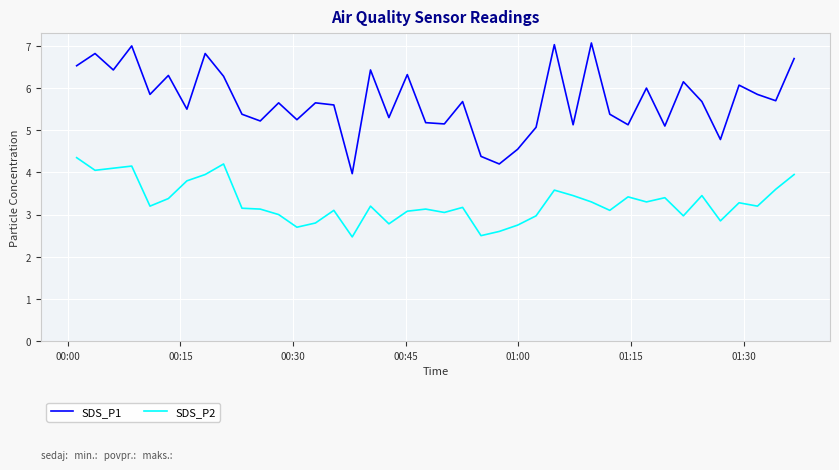

What is the difference between the maximum and minimum values in the SDS_P2 series?

1.9